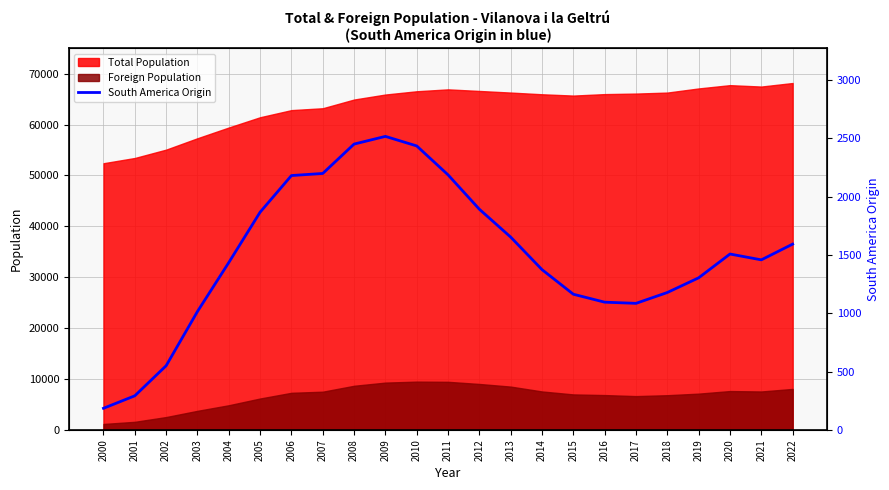

The chart shows a value of 2108 at 2014. True or false?

False